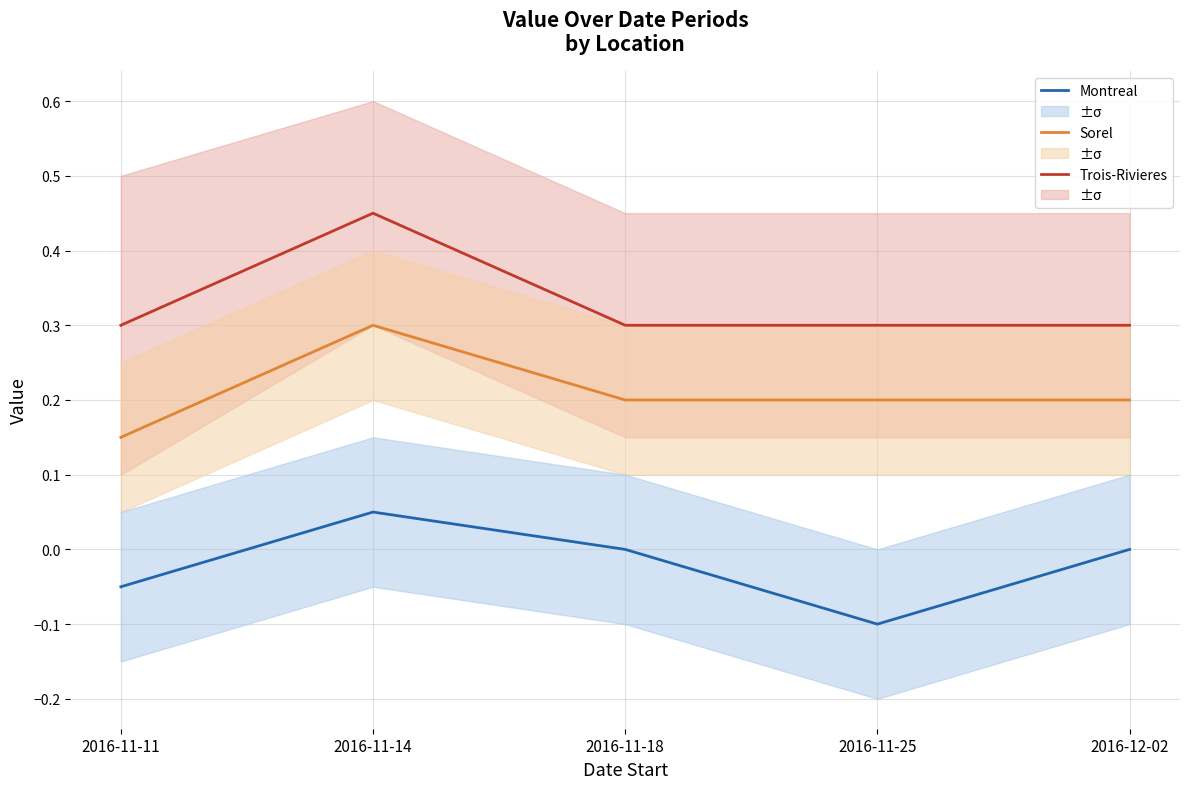

Reading left to right, extract all data points from this chart.

Montreal: 2016-11-11=-0.1	2016-11-14=0.1	2016-11-18=0.0	2016-11-25=-0.1	2016-12-02=0.0
Sorel: 2016-11-11=0.1	2016-11-14=0.3	2016-11-18=0.2	2016-11-25=0.2	2016-12-02=0.2
Trois-Rivieres: 2016-11-11=0.3	2016-11-14=0.5	2016-11-18=0.3	2016-11-25=0.3	2016-12-02=0.3